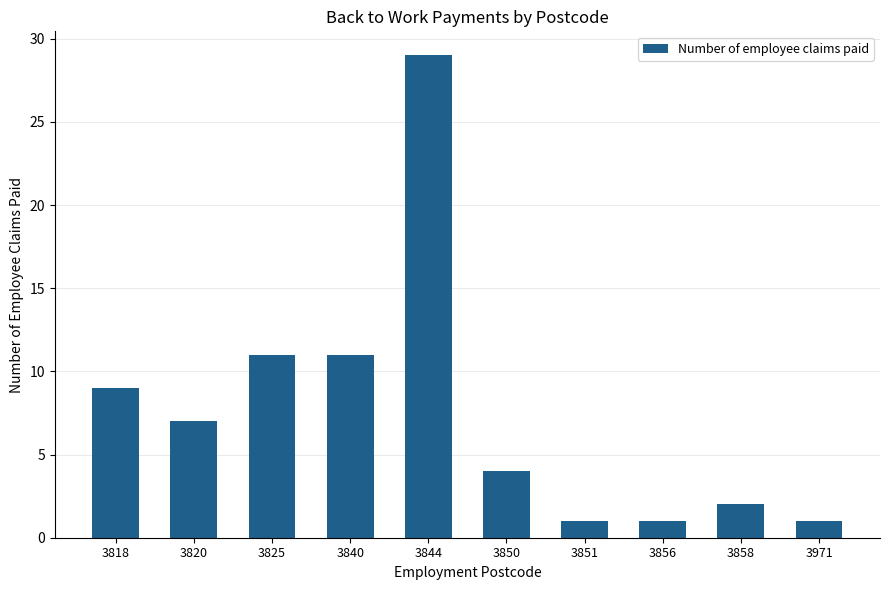

Which label corresponds to the largest value in the chart?

3844